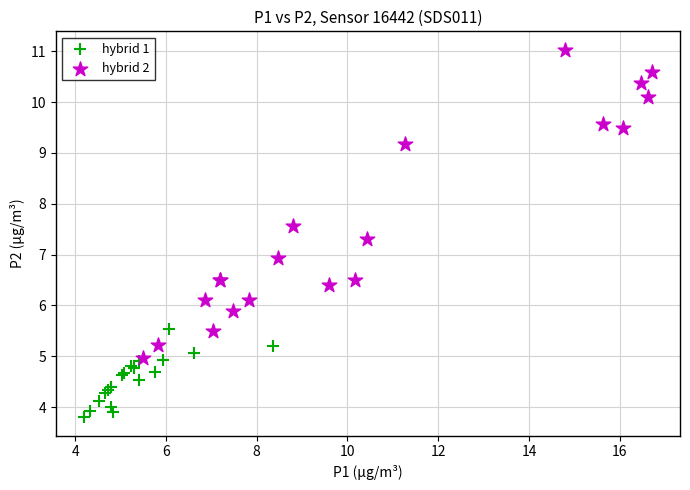

Which series reaches the maximum Y coordinate?

hybrid 2